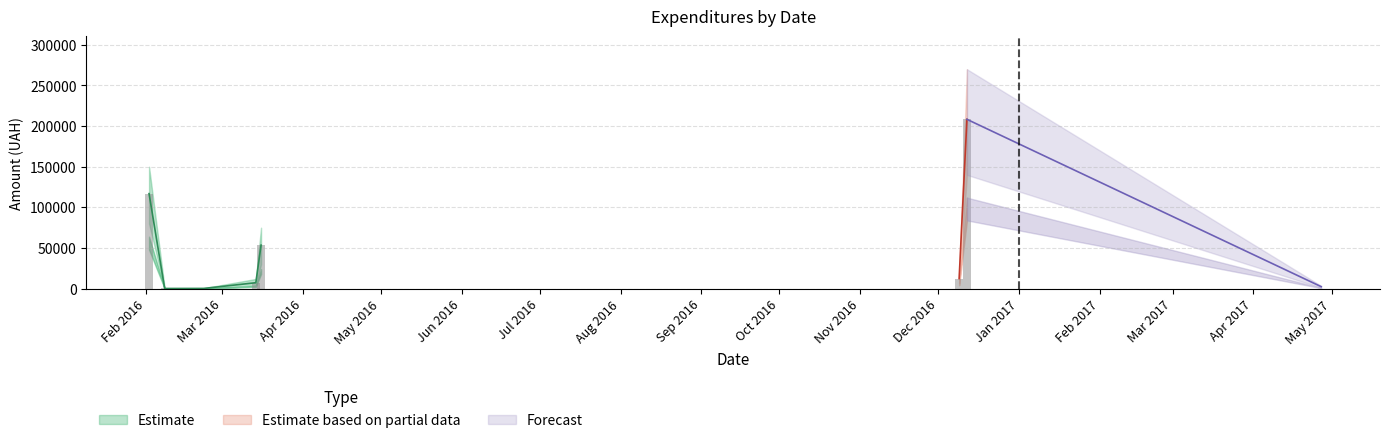

How many data points are less than 12480?

4